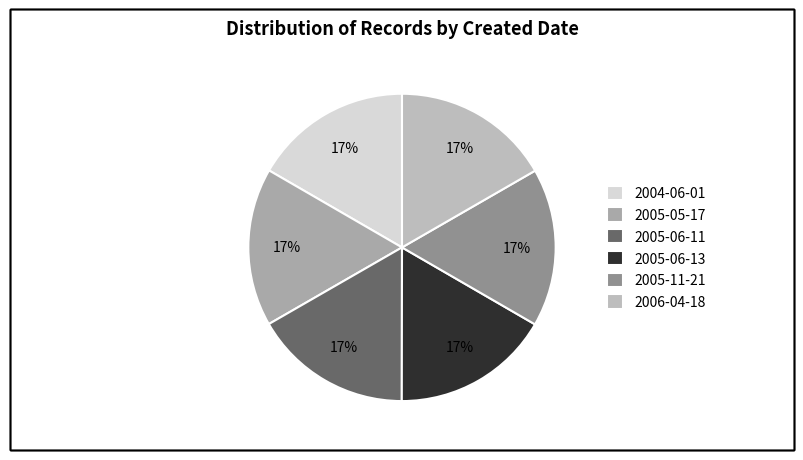

What percentage is the 2004-06-01 slice, to the nearest percent?

17%